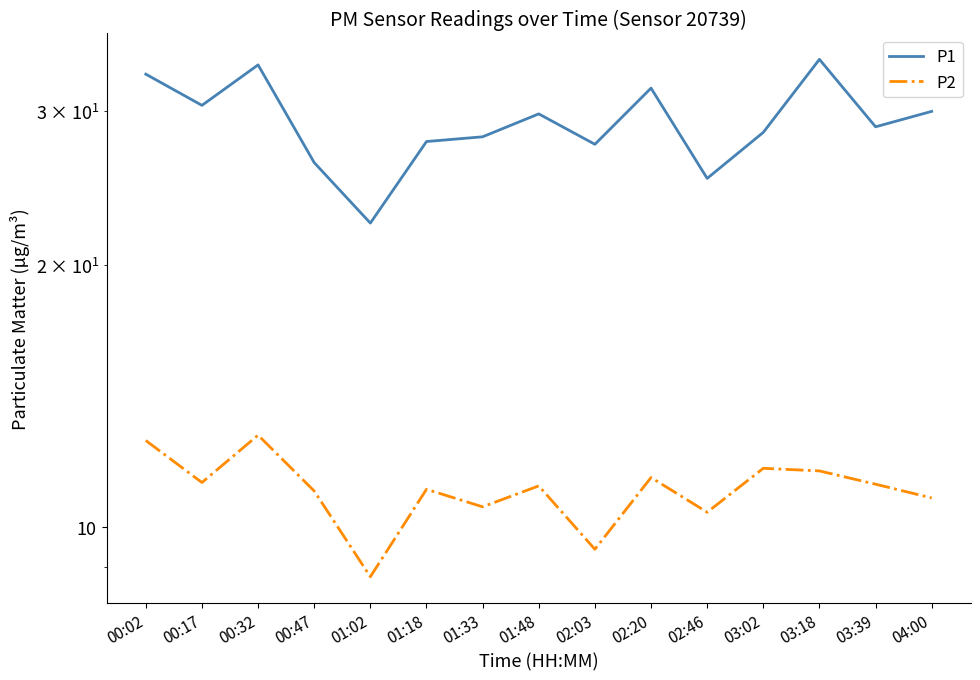

What is the label of the 14th point from the right?

00:17